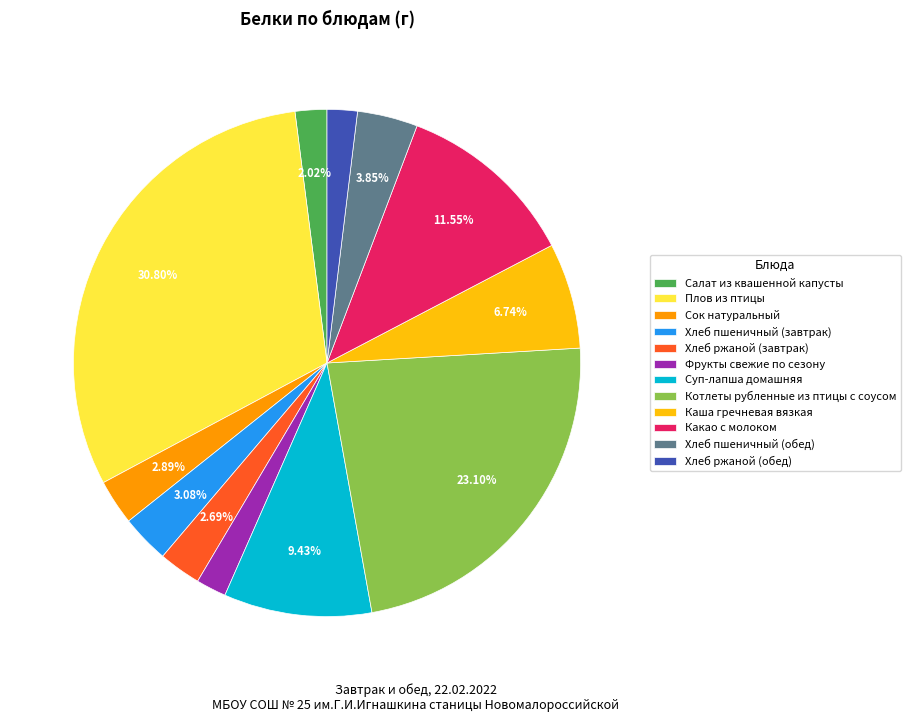

Is Котлеты рубленные из птицы с соусом the majority of the pie?

No